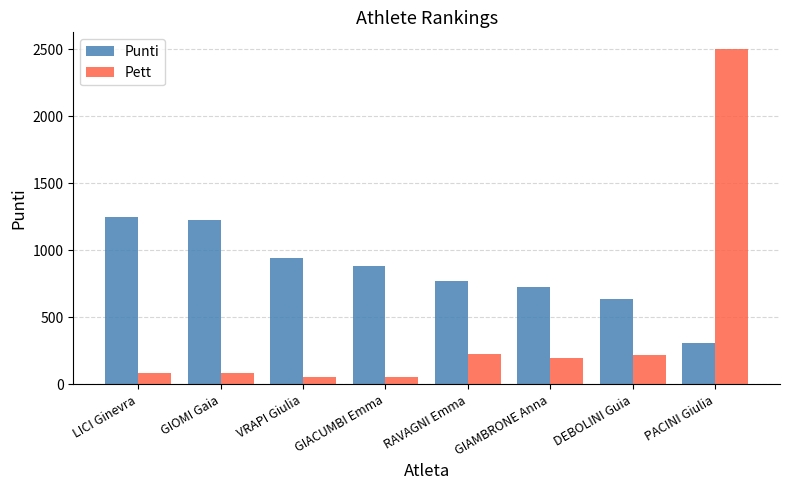

Is the value of Pett at PACINI Giulia greater than the value of Punti at GIAMBRONE Anna?

Yes